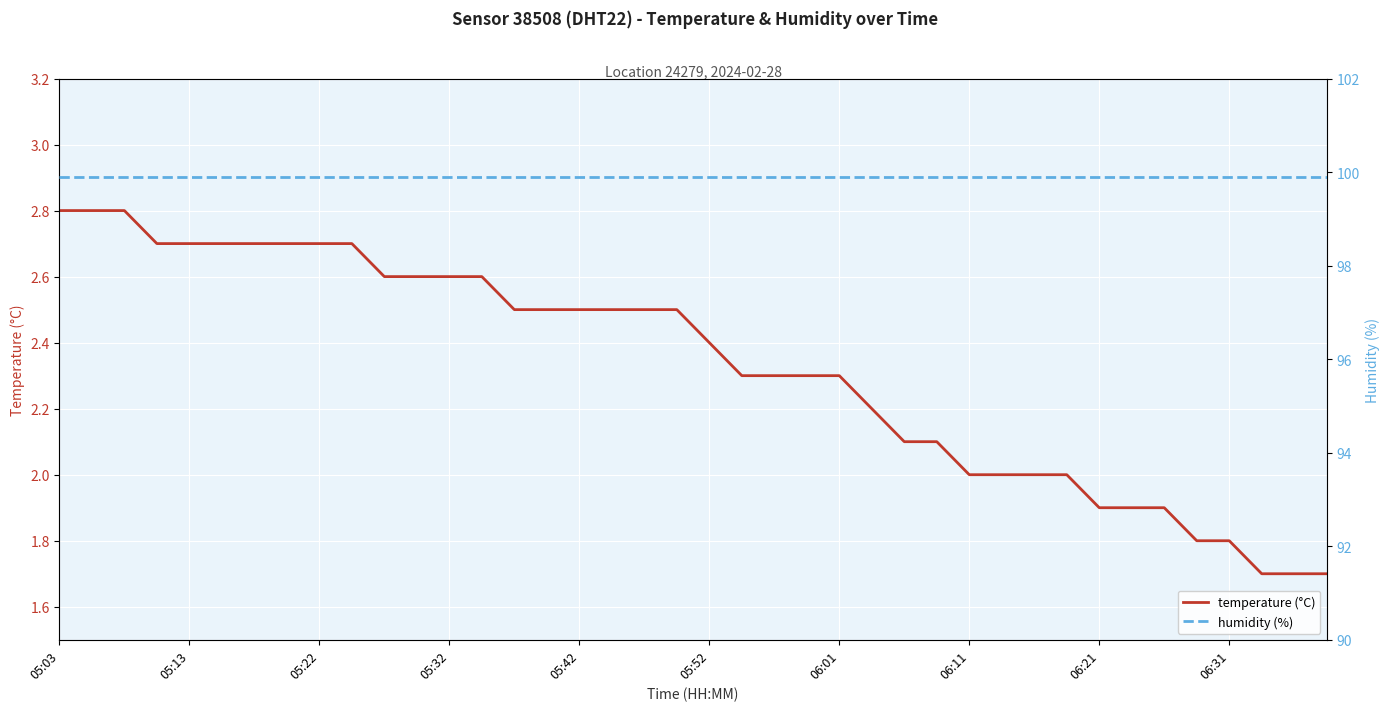

True or false: temperature (°C) and humidity (%) intersect in this chart.

False